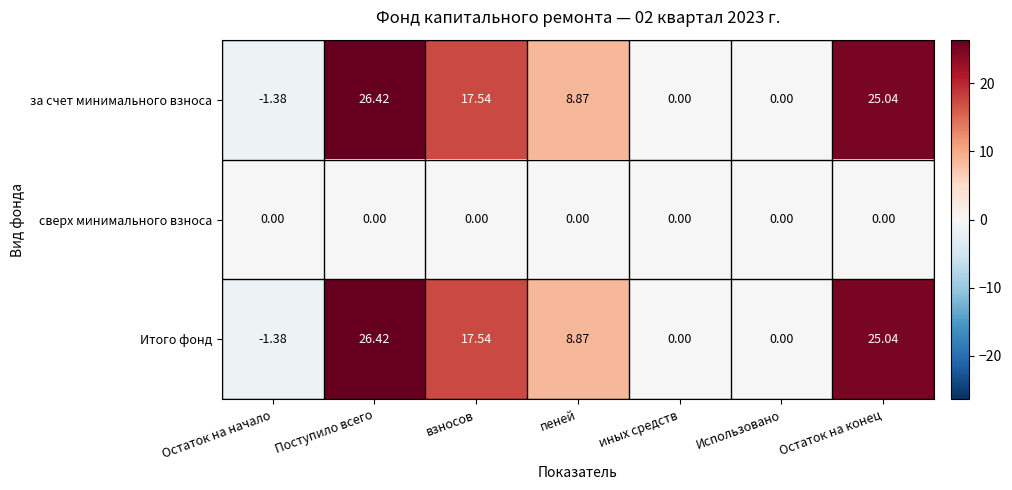

Is the value of сверх минимального взноса at Использовано greater than the value of за счет минимального взноса at пеней?

No